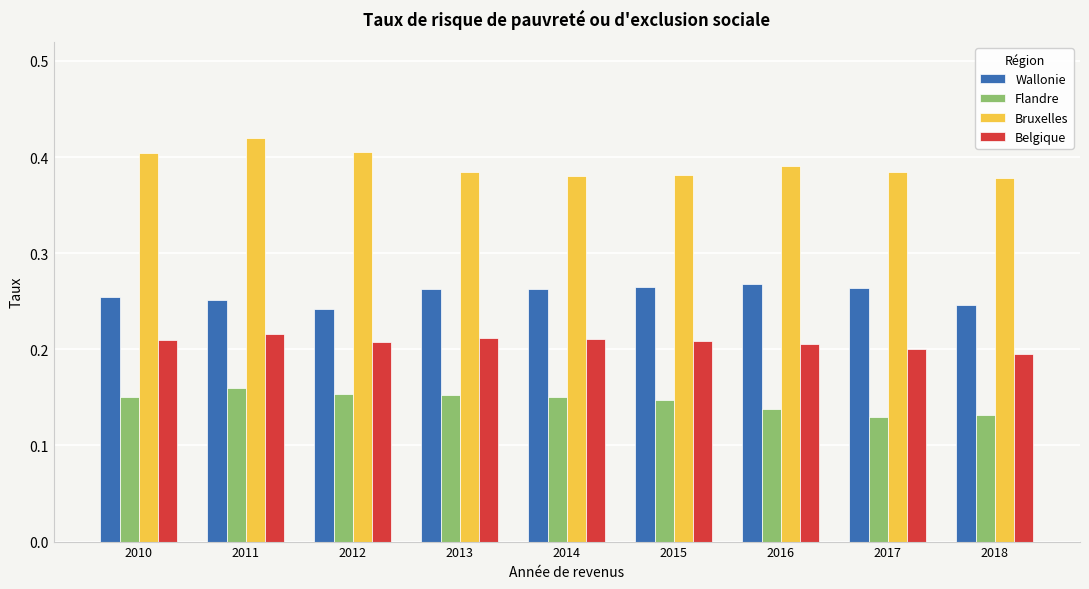

At which label does Bruxelles reach its peak?

2011